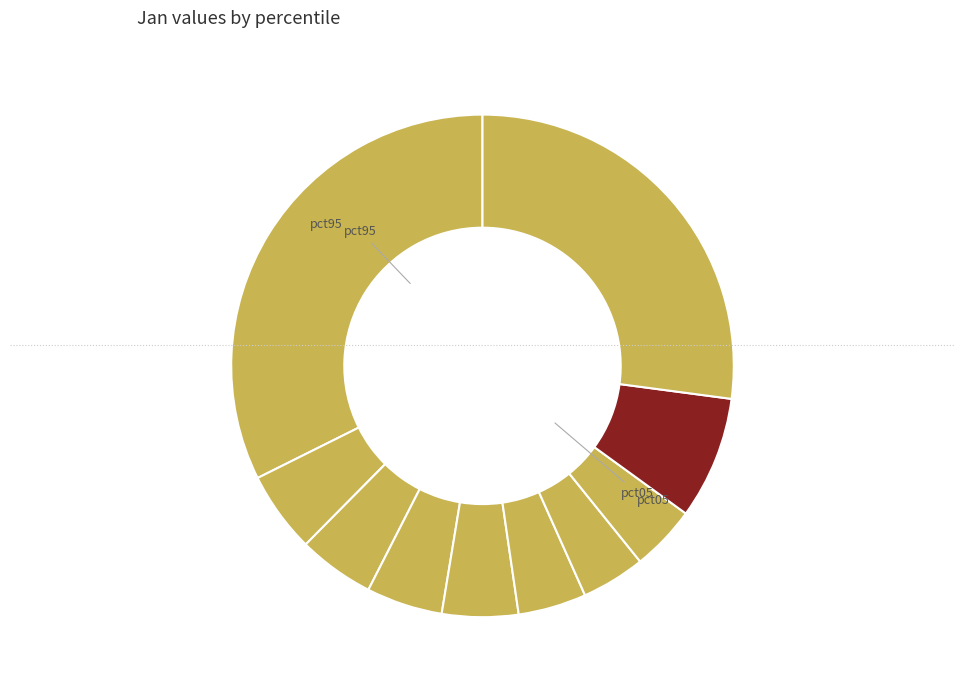

To the nearest percent, what is the average slice percentage?

10%